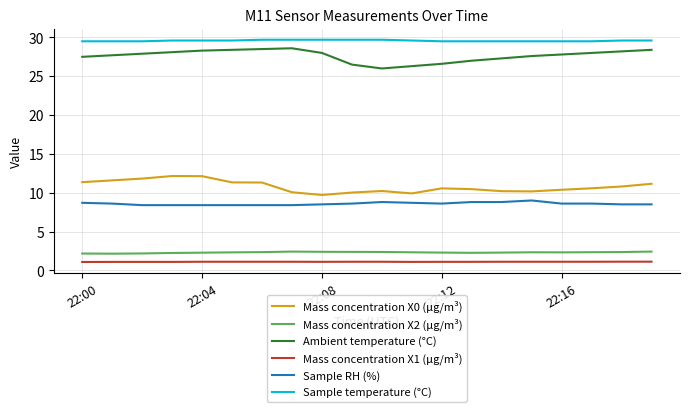

True or false: Mass concentration X0 (μg/m³) and Sample RH (%) cross at least once.

False